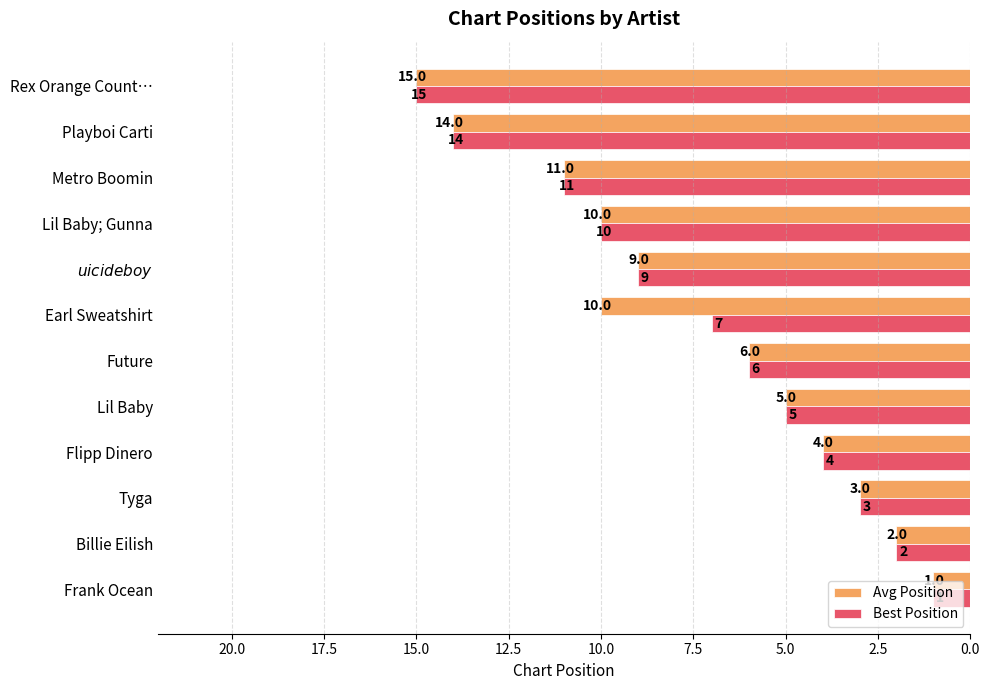

What is the sum of all Avg Position values?

90